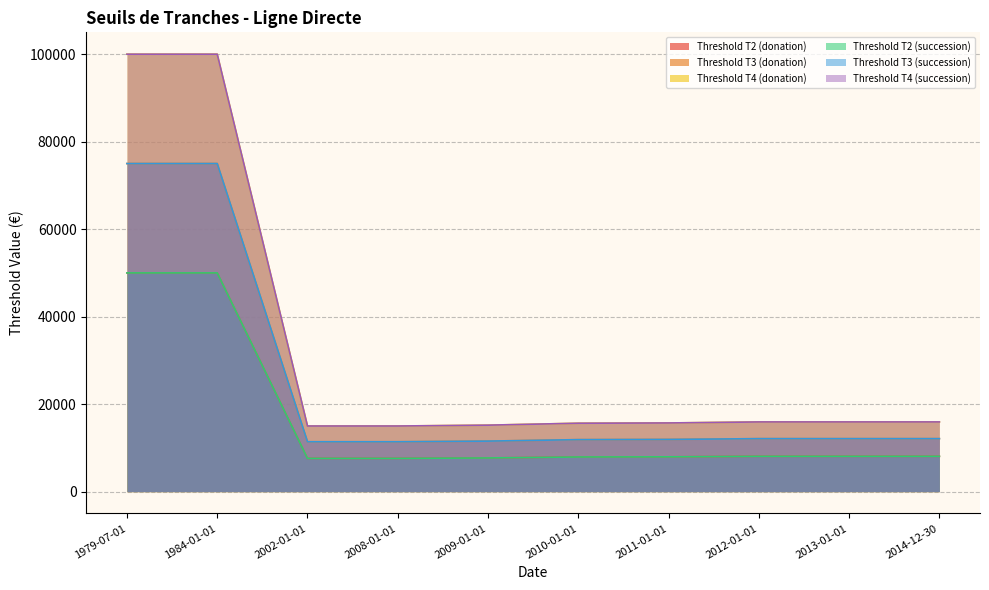

Reading left to right, transcribe all the data shown in this chart.

Threshold T2 (donation): 1979-07-01=50000	1984-01-01=50000	2002-01-01=7600	2008-01-01=7600	2009-01-01=7699	2010-01-01=7922	2011-01-01=7953	2012-01-01=8072	2013-01-01=8072	2014-12-30=8072
Threshold T3 (donation): 1979-07-01=75000	1984-01-01=75000	2002-01-01=11400	2008-01-01=11400	2009-01-01=11548	2010-01-01=11883	2011-01-01=11930	2012-01-01=12109	2013-01-01=12109	2014-12-30=12109
Threshold T4 (donation): 1979-07-01=100000	1984-01-01=100000	2002-01-01=15000	2008-01-01=15000	2009-01-01=15195	2010-01-01=15636	2011-01-01=15697	2012-01-01=15932	2013-01-01=15932	2014-12-30=15932
Threshold T2 (succession): 1979-07-01=50000	1984-01-01=50000	2002-01-01=7600	2008-01-01=7600	2009-01-01=7699	2010-01-01=7922	2011-01-01=7953	2012-01-01=8072	2013-01-01=8072	2014-12-30=8072
Threshold T3 (succession): 1979-07-01=75000	1984-01-01=75000	2002-01-01=11400	2008-01-01=11400	2009-01-01=11548	2010-01-01=11883	2011-01-01=11930	2012-01-01=12109	2013-01-01=12109	2014-12-30=12109
Threshold T4 (succession): 1979-07-01=100000	1984-01-01=100000	2002-01-01=15000	2008-01-01=15000	2009-01-01=15195	2010-01-01=15636	2011-01-01=15697	2012-01-01=15932	2013-01-01=15932	2014-12-30=15932